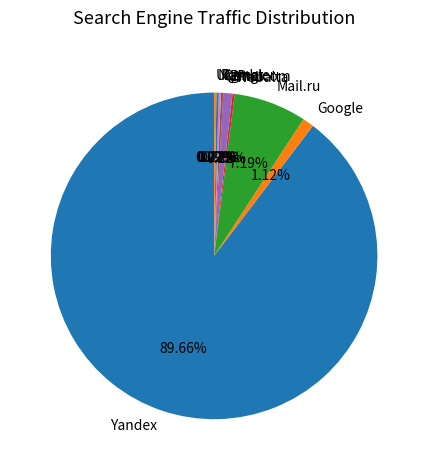

Which category has the biggest portion of the pie?

Yandex